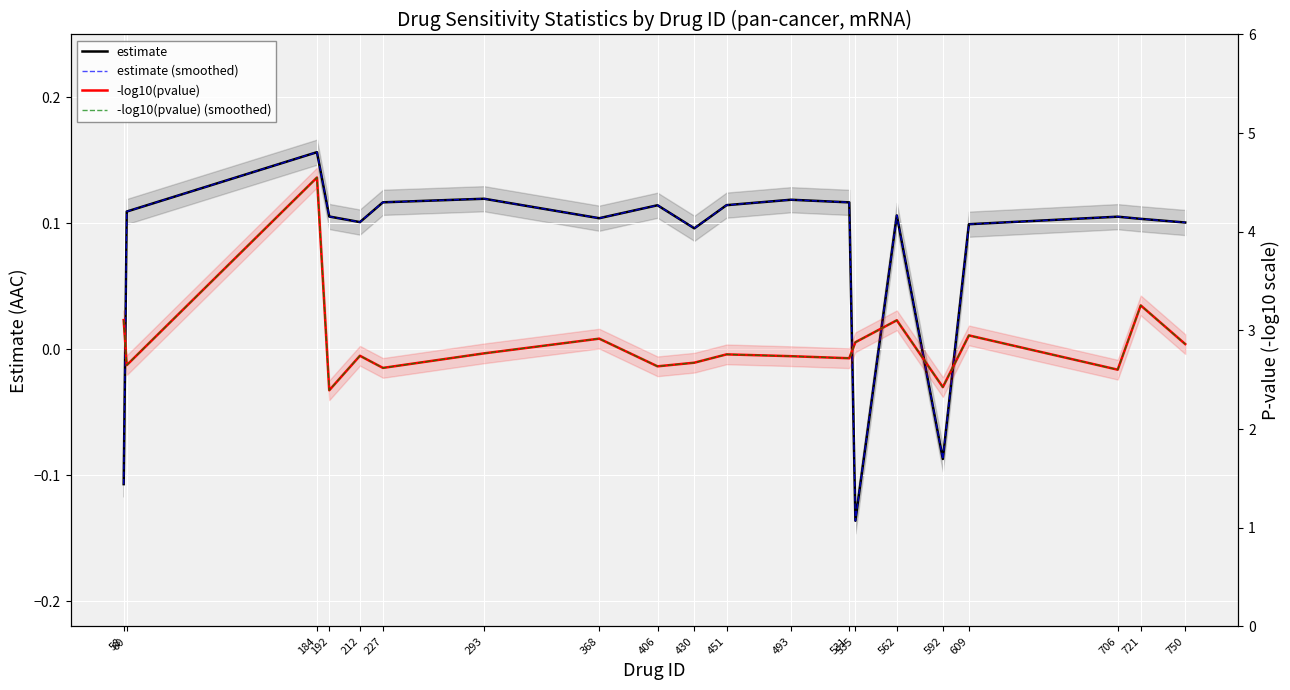

True or false: -log10(pvalue) and estimate (smoothed) intersect in this chart.

False